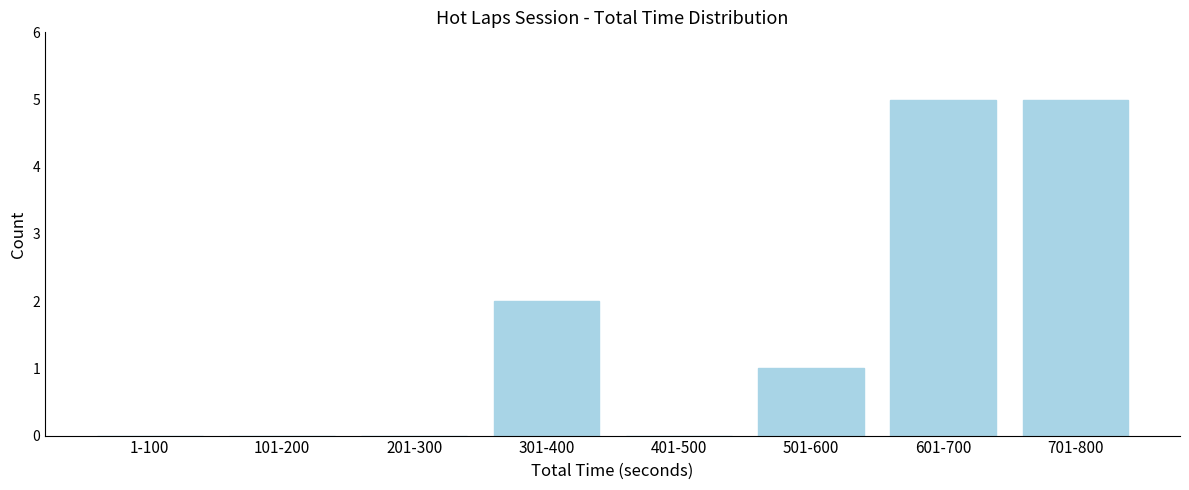

Reading right to left, what are all the values shown in this chart?

701-800=5	601-700=5	501-600=1	401-500=0	301-400=2	201-300=0	101-200=0	1-100=0